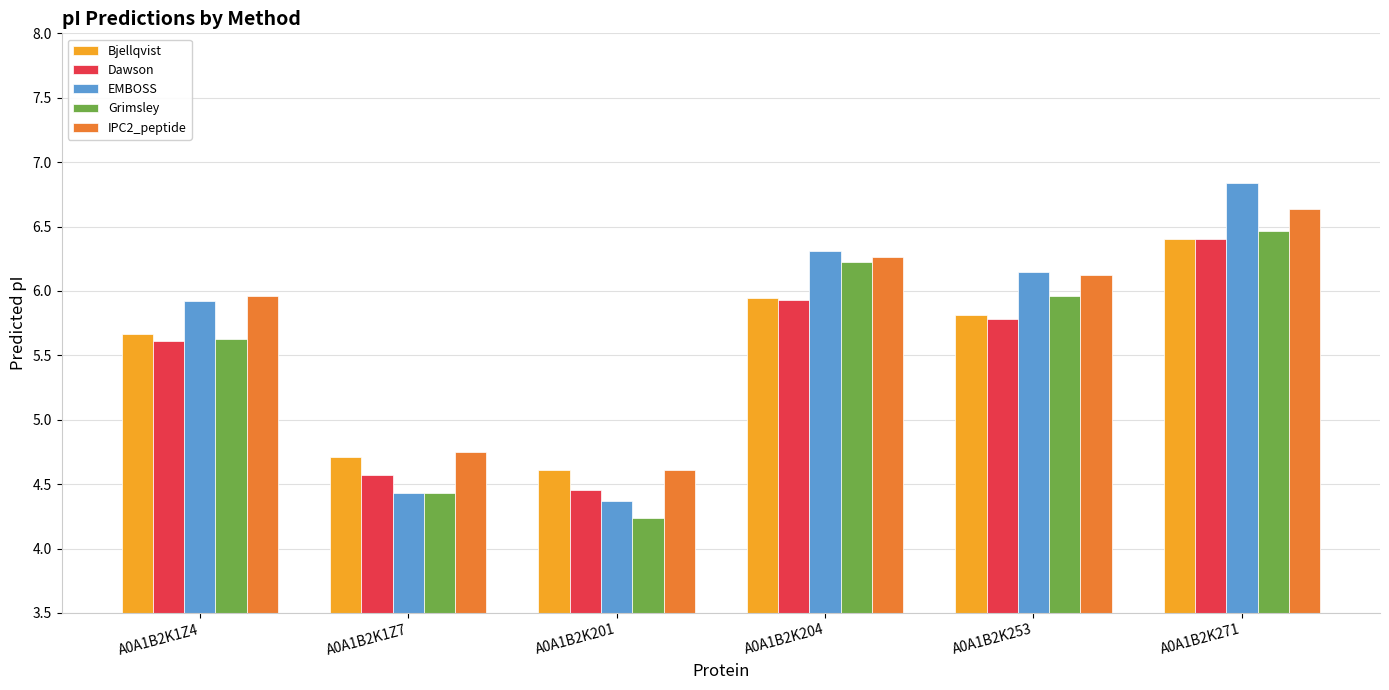

List the labels in order of EMBOSS value, smallest first.

A0A1B2K201, A0A1B2K1Z7, A0A1B2K1Z4, A0A1B2K253, A0A1B2K204, A0A1B2K271